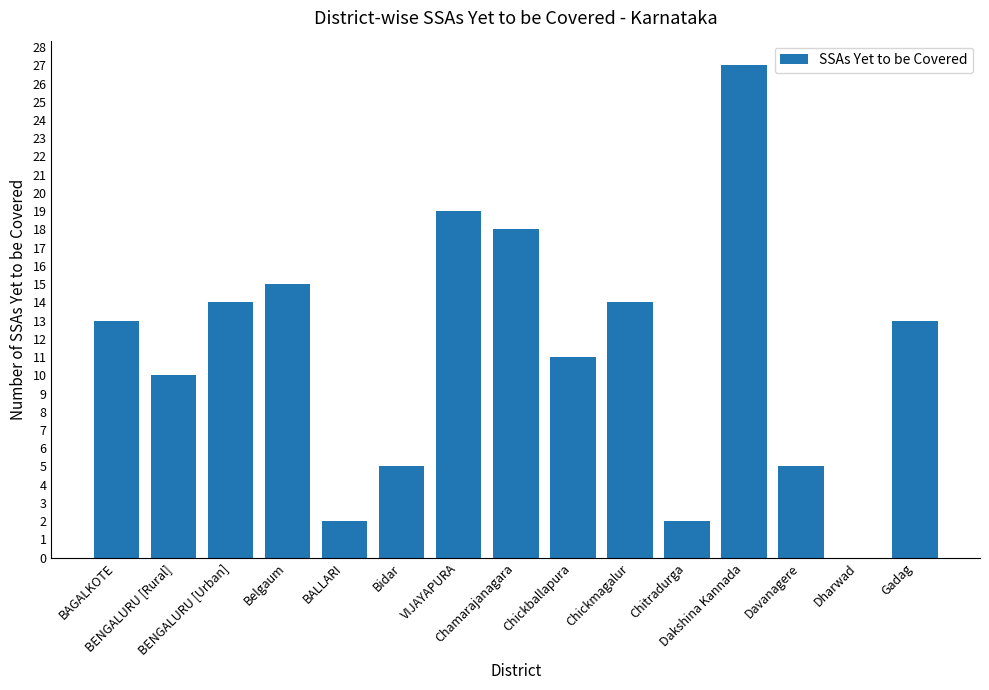

Reading left to right, what are all the values shown in this chart?

13	10	14	15	2	5	19	18	11	14	2	27	5	0	13